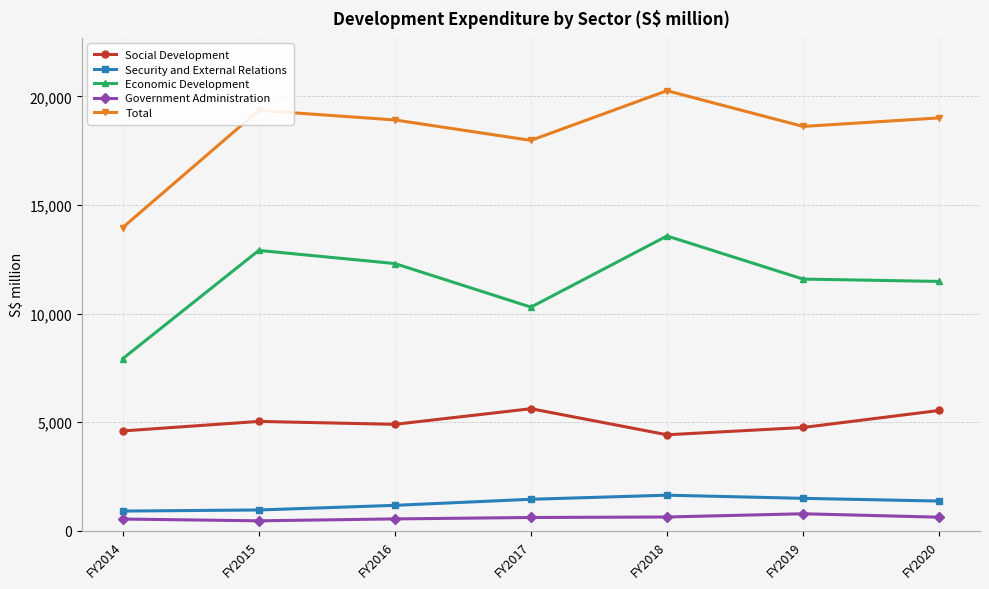

List the series in order of their peak value, lowest first.

Government Administration, Security and External Relations, Social Development, Economic Development, Total